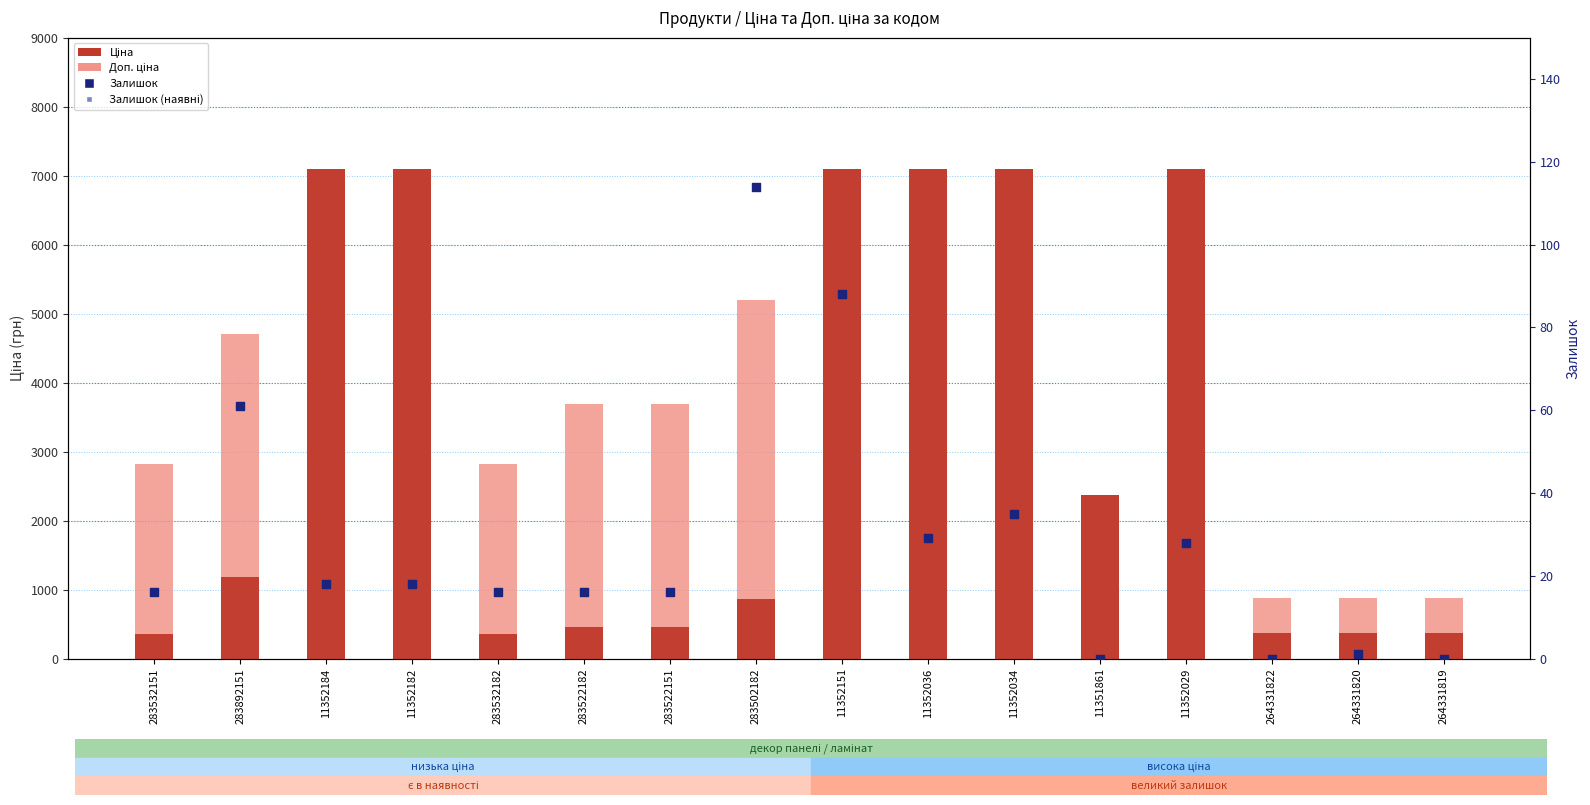

What are all the series names shown in the legend?

Доп. ціна, Ціна, Залишок, Залишок (наявні)